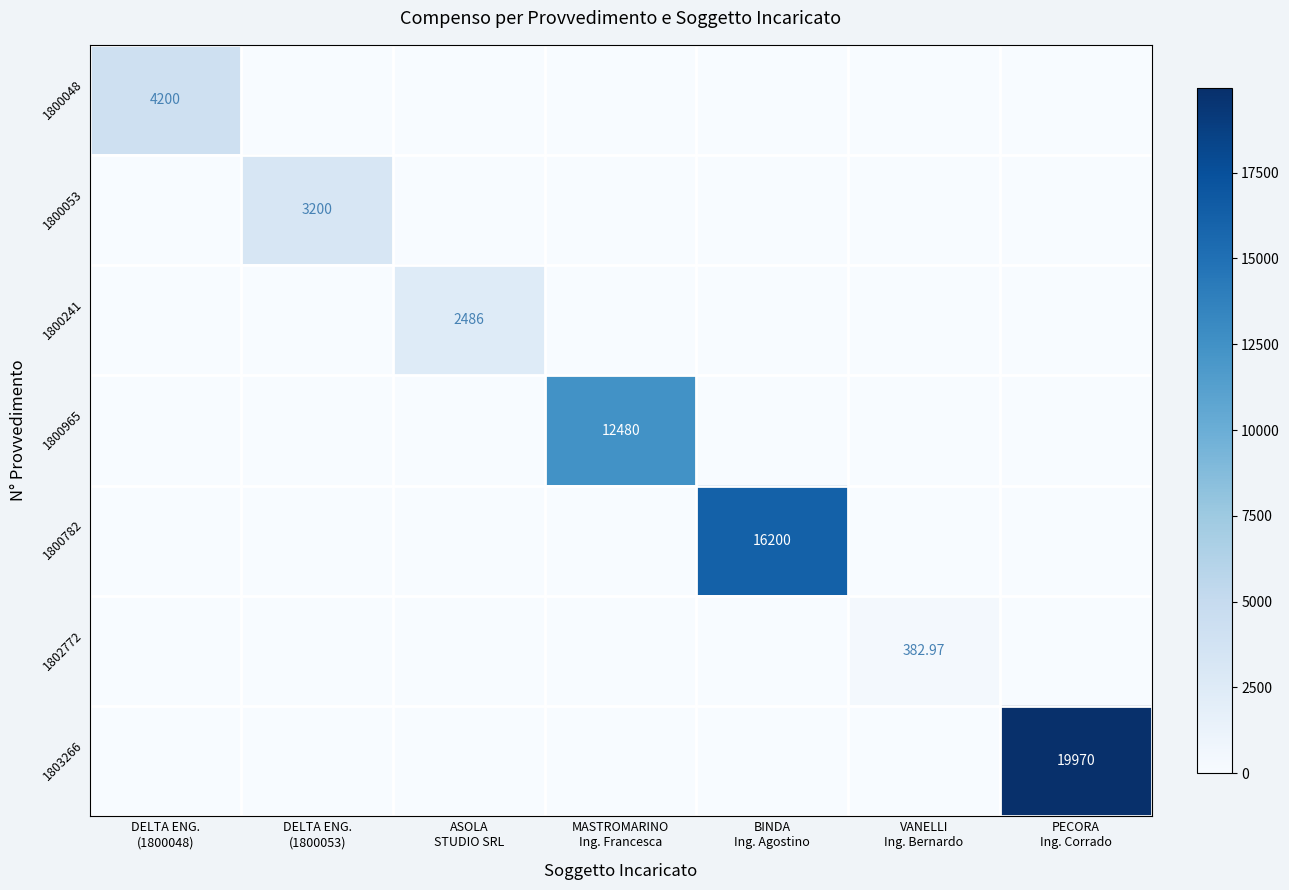

What is the average value of the 1800048 series?

600.0